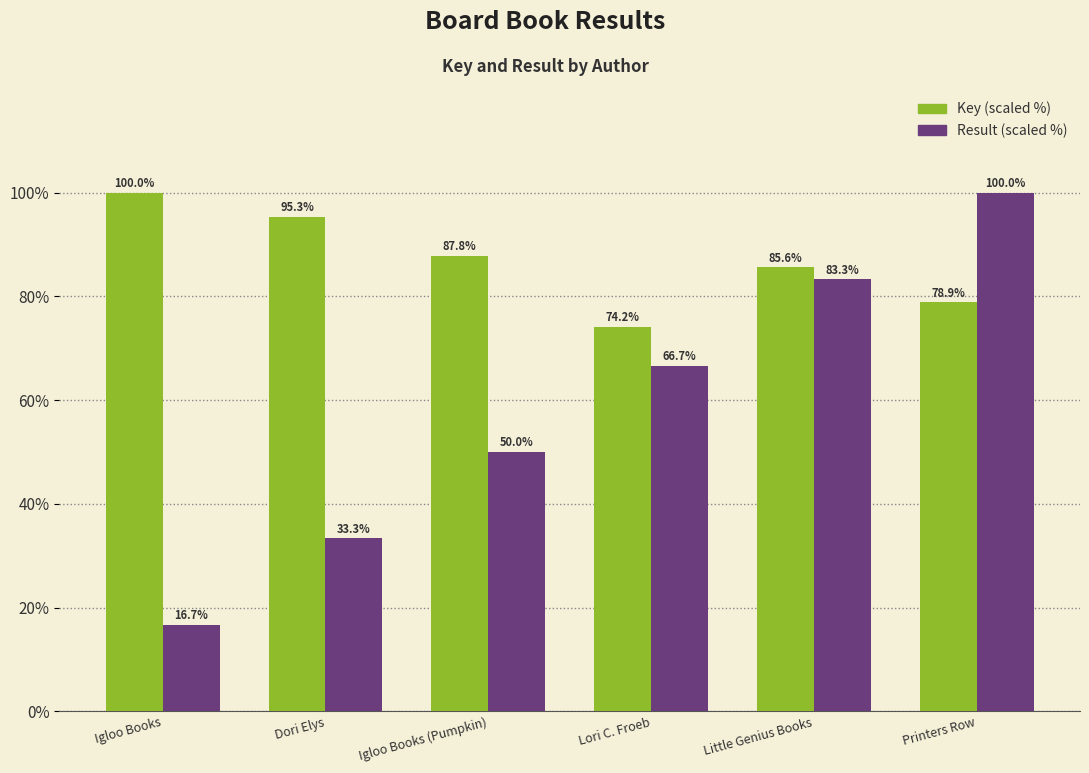

Which category has the lowest value across all series?

Igloo Books